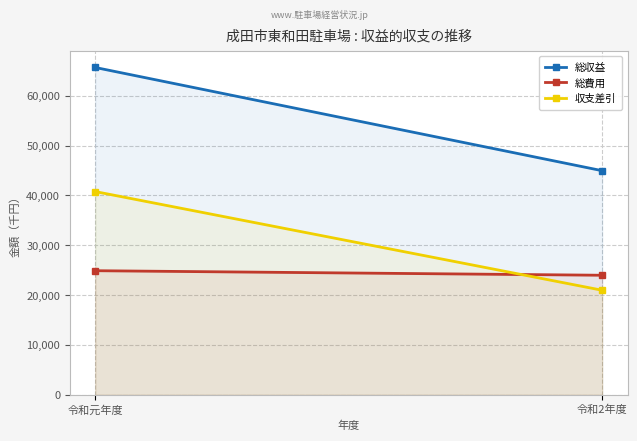

Reading left to right, list all the values displayed in this chart.

総収益: 令和元年度=65665	令和2年度=44957
総費用: 令和元年度=24894	令和2年度=23983
収支差引: 令和元年度=40771	令和2年度=20974